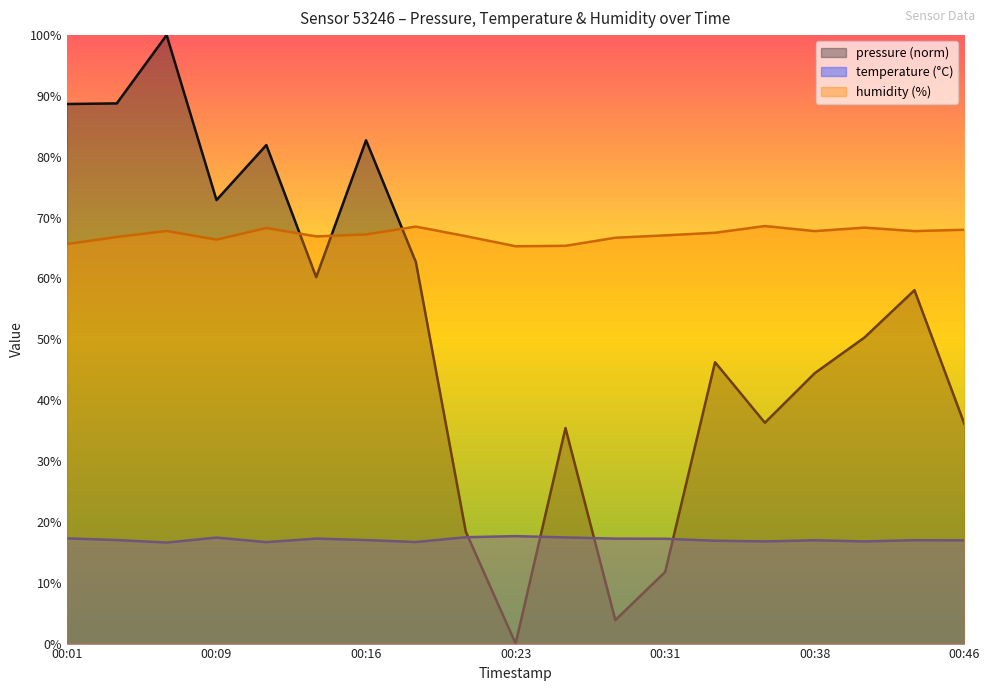

True or false: humidity and pressure cross at least once.

True